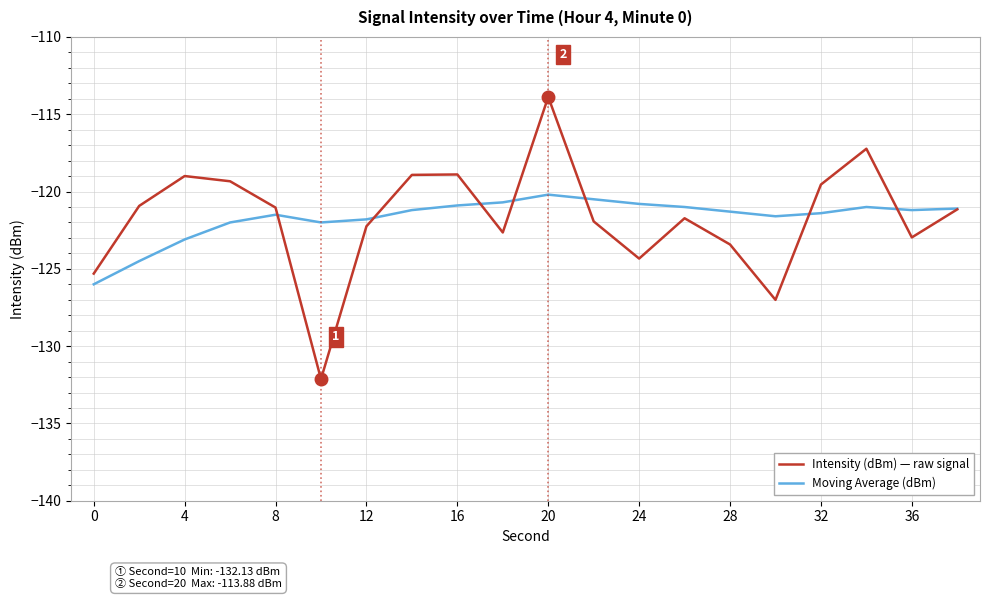

Rank the series by their maximum value, from highest to lowest.

Intensity (dBm) — raw signal, Moving Average (dBm)